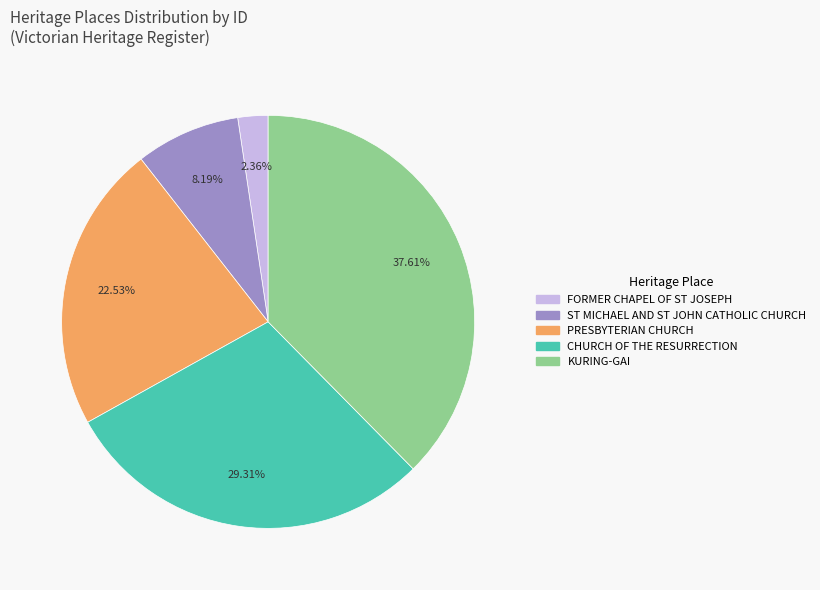

What percentage do KURING-GAI and ST MICHAEL AND ST JOHN CATHOLIC CHURCH together represent?

45.8%